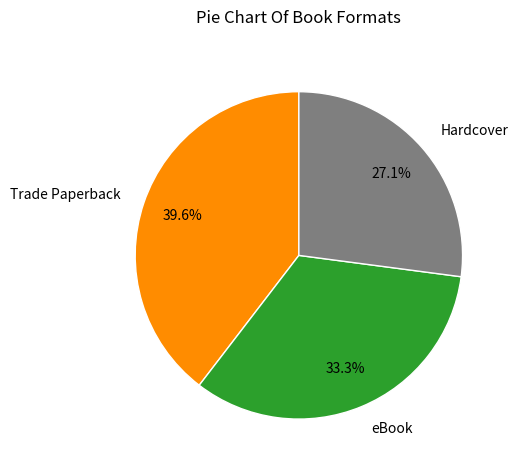

Does eBook account for over 50% of the chart?

No